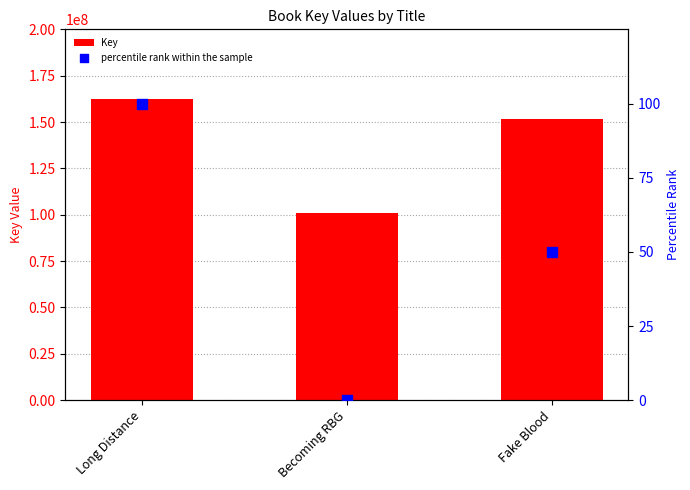

Which series has the largest total across all categories?

Key